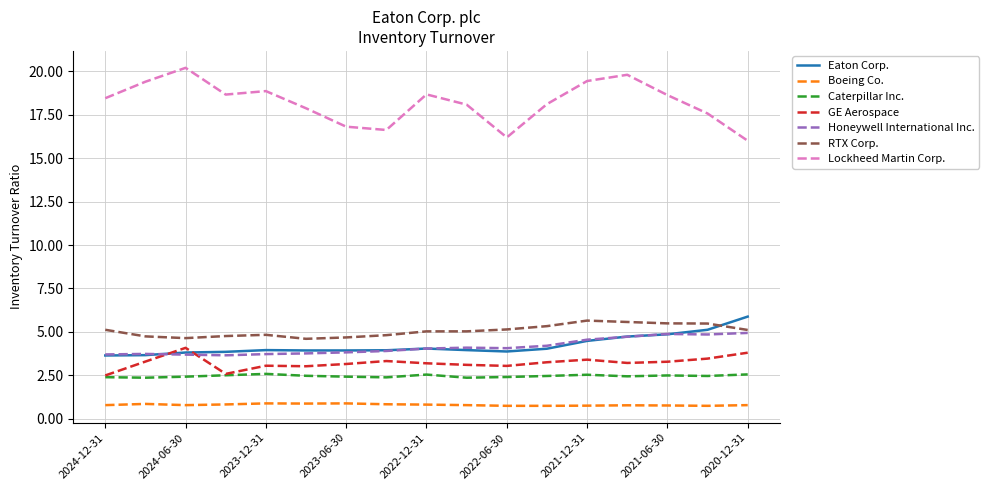

True or false: RTX Corp. and Boeing Co. intersect in this chart.

False